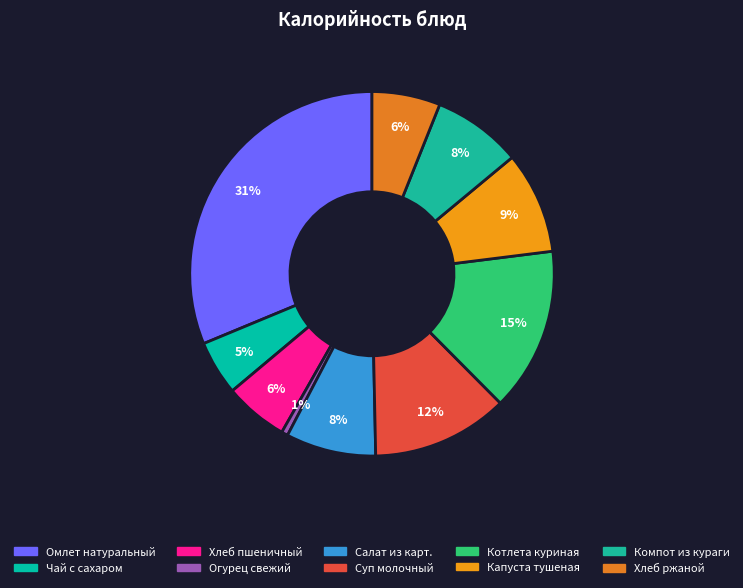

Is there a majority slice in this chart?

No